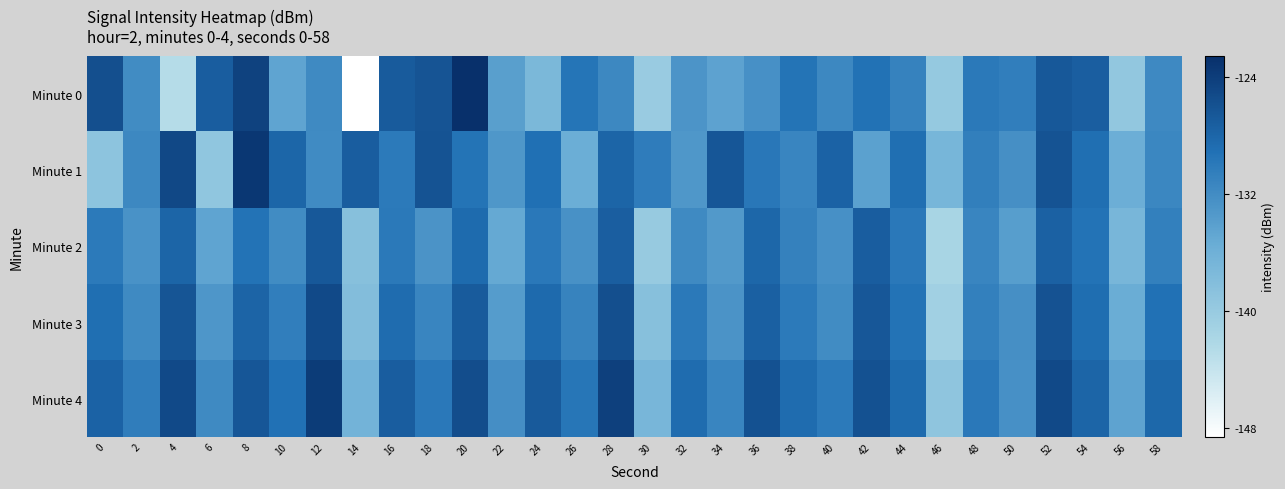

Between 24 and 36, which series saw the biggest shift?

Minute 0